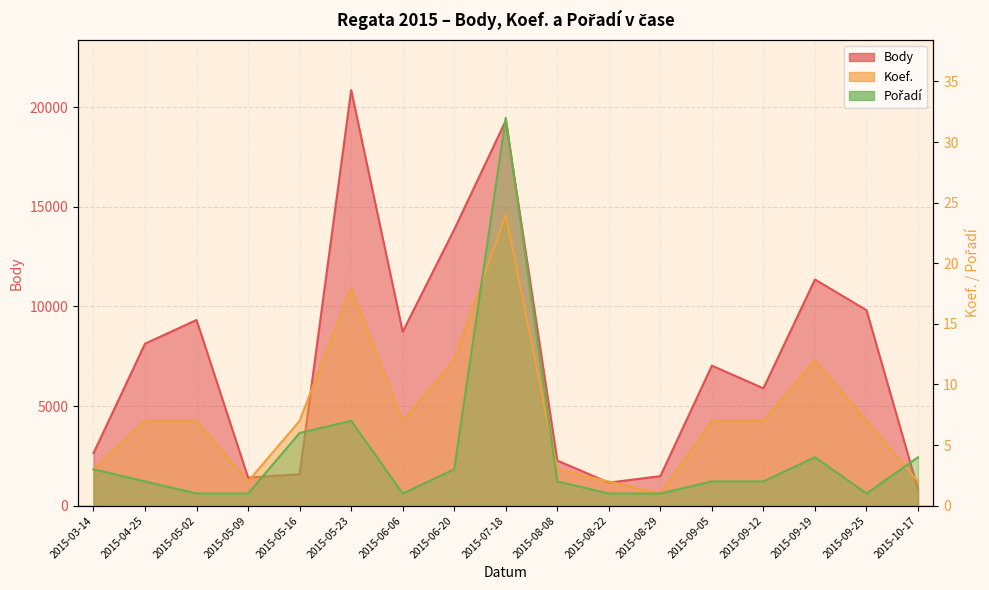

What is the sum of the Body values at 2015-10-17 and 2015-09-25?

10618